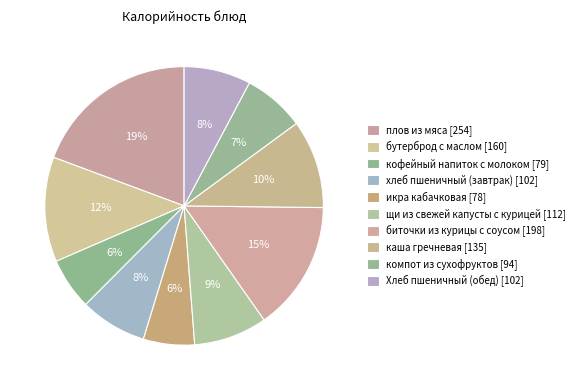

What percentage is the щи из свежей капусты с курицей slice, to the nearest percent?

9%